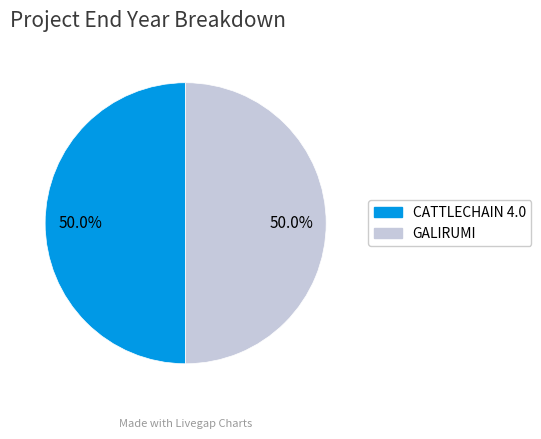

How many slices are in this pie chart?

2